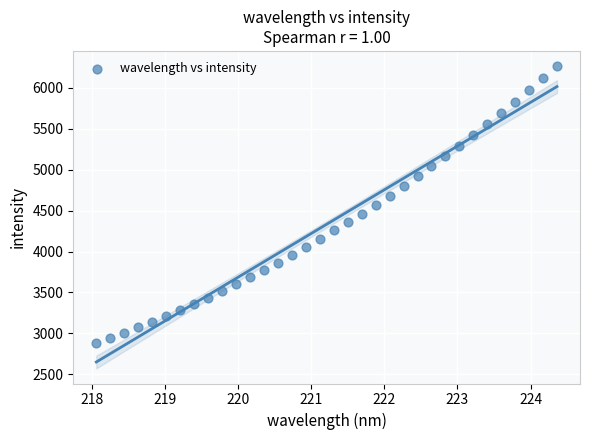

What is the range of Y values (max minus min)?

3382.8